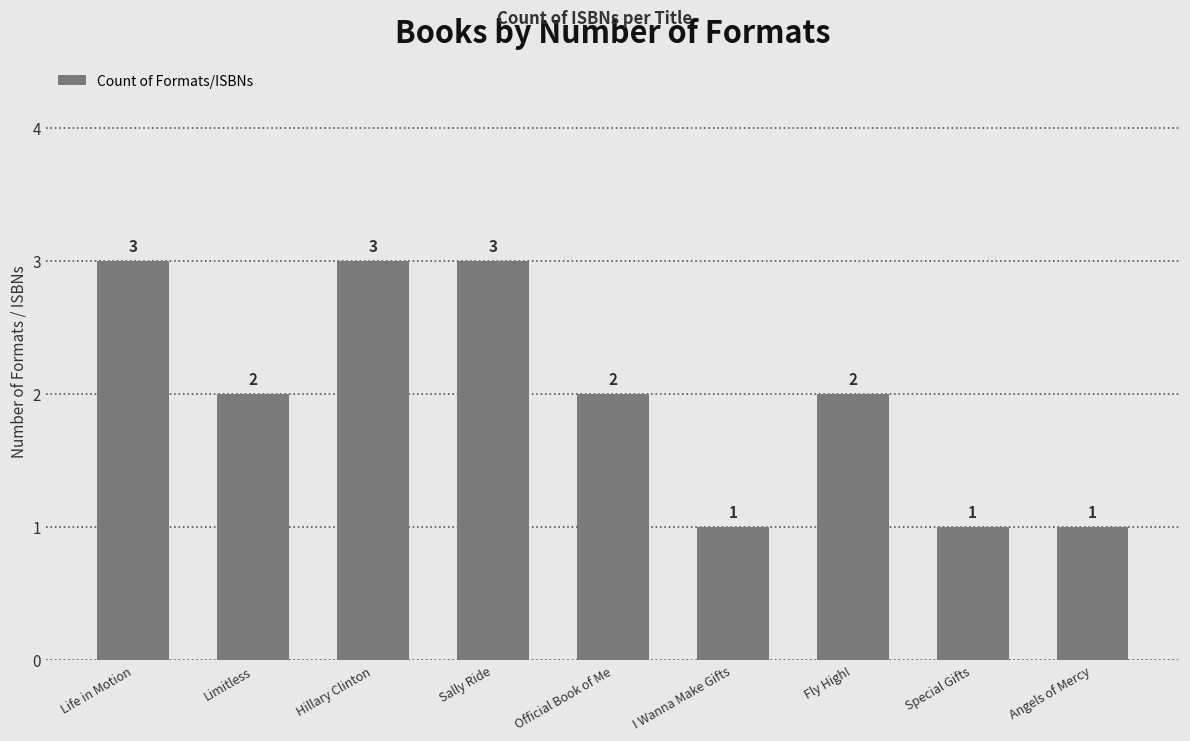

How many data points are less than 2?

3